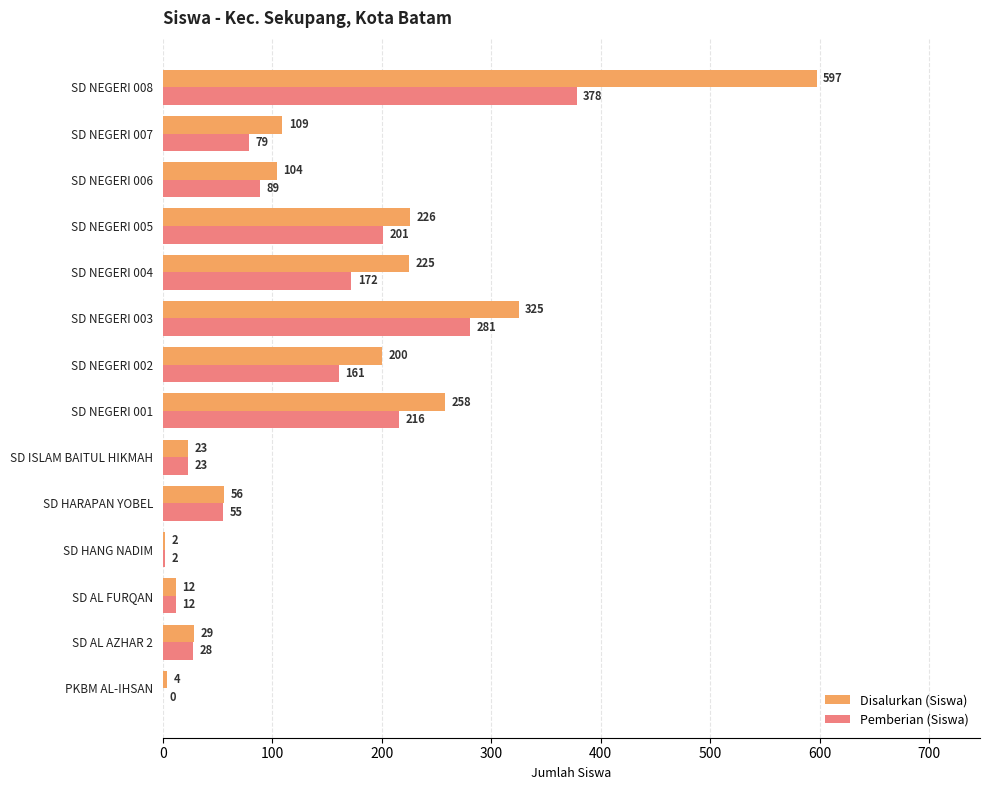

Which series has the widest spread of values?

Disalurkan (Siswa)